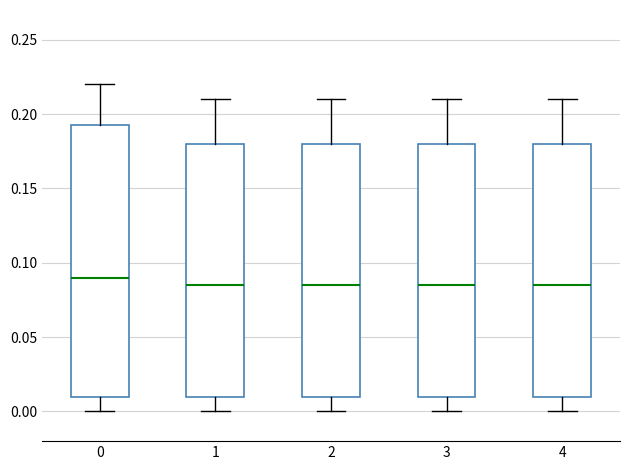

Comparing the boxes themselves (not the whiskers), which one is the tallest?

0